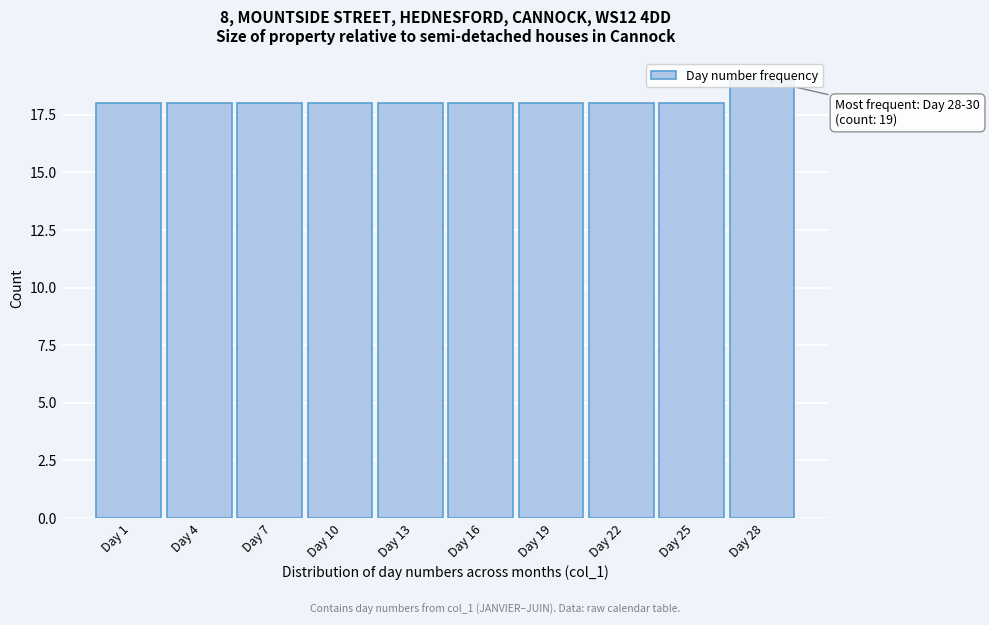

What is the value of the 5th bar from the left?

18